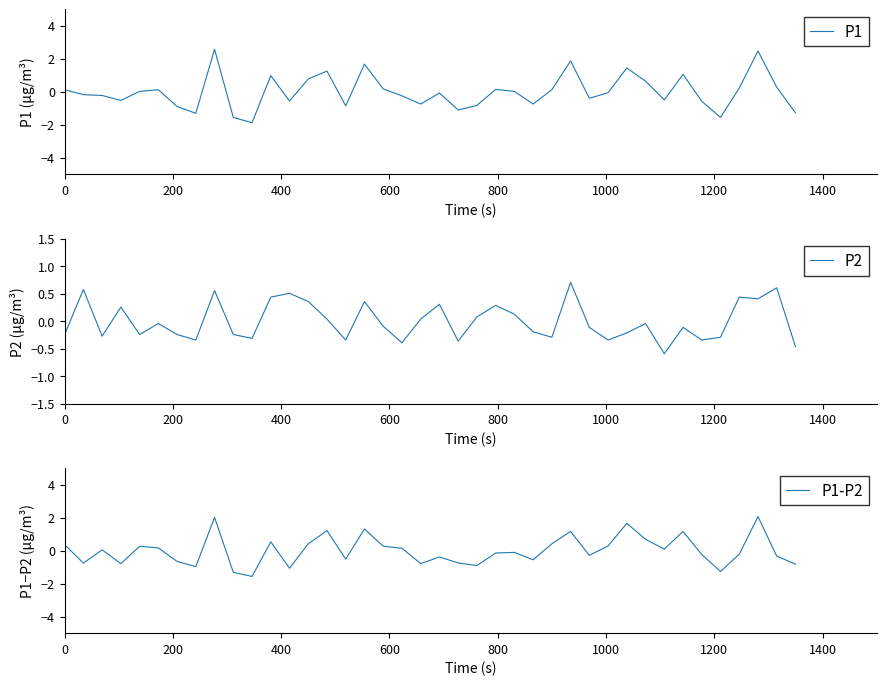

What is the maximum value for P1?

2.6